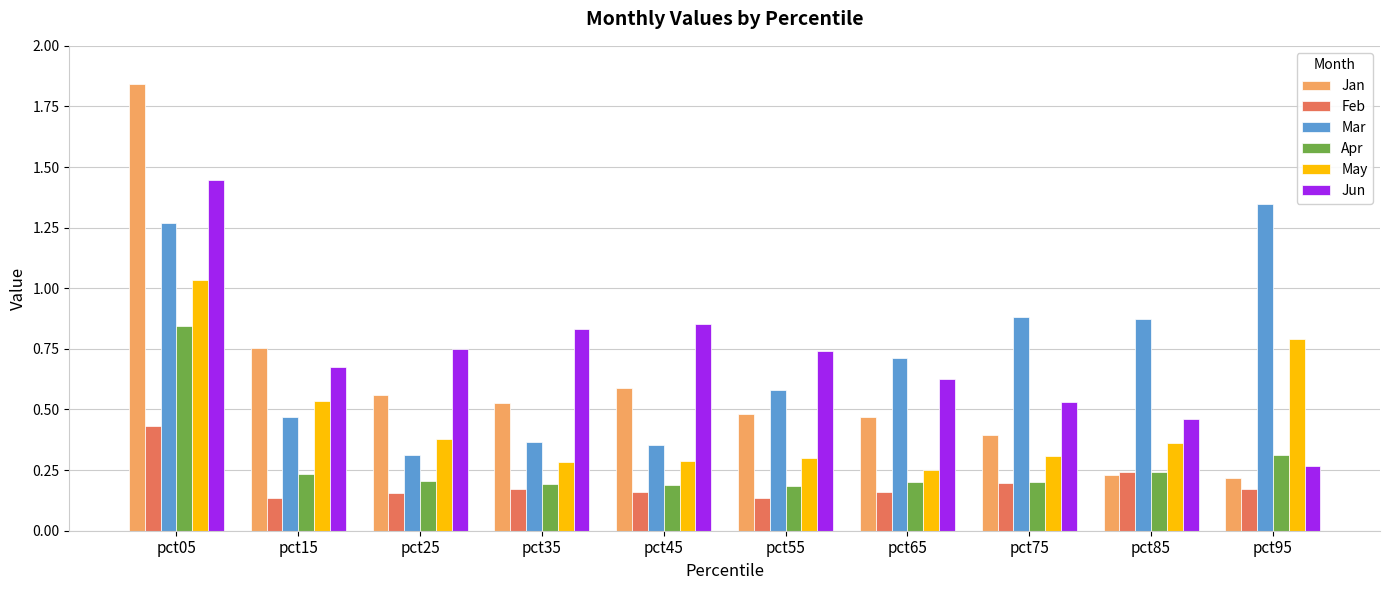

What is the total value across all series at pct25?

2.4